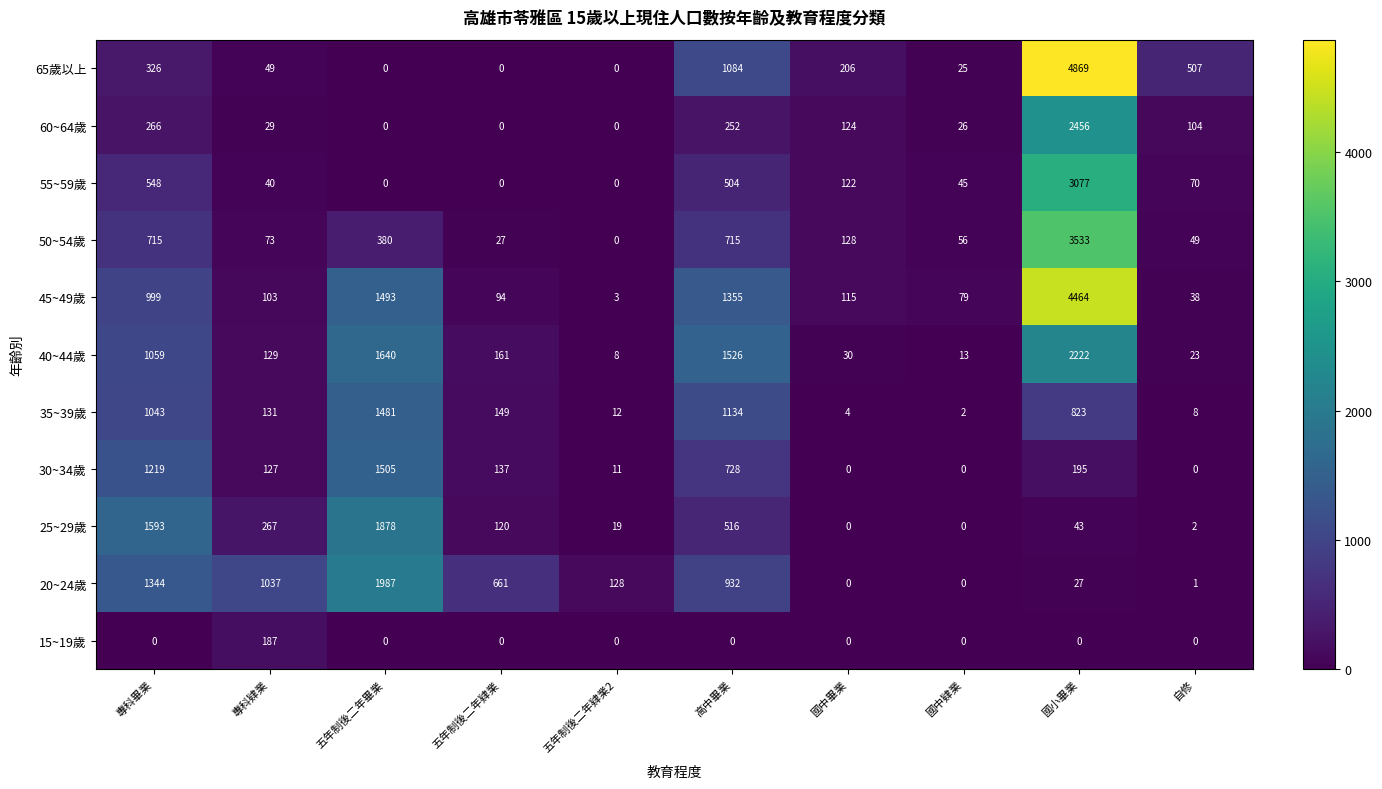

Where does the 65歲以上 series first go above 206?

專科畢業